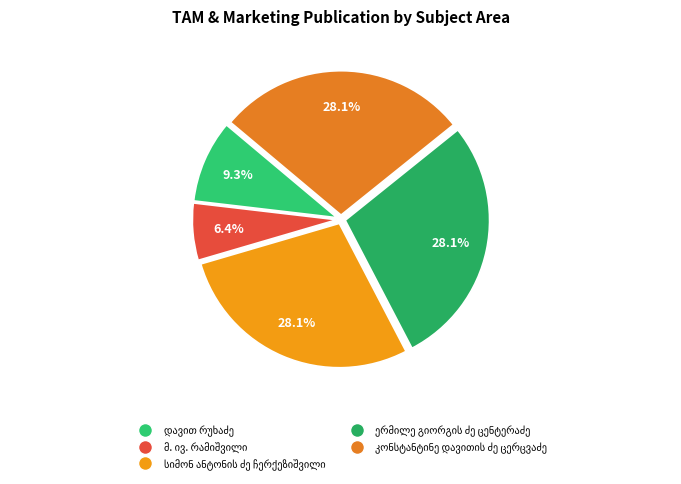

Combined, do კონსტანტინე დავითის ძე ცერცვაძე and მ. ივ. რამიშვილი account for over 50%?

No